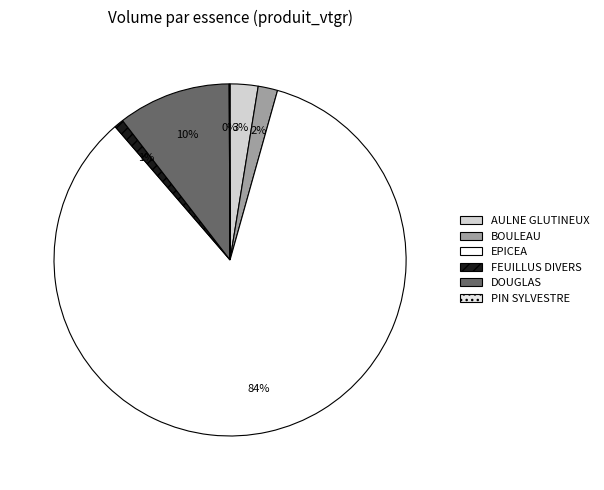

Is it true that EPICEA is 84% of the pie?

True